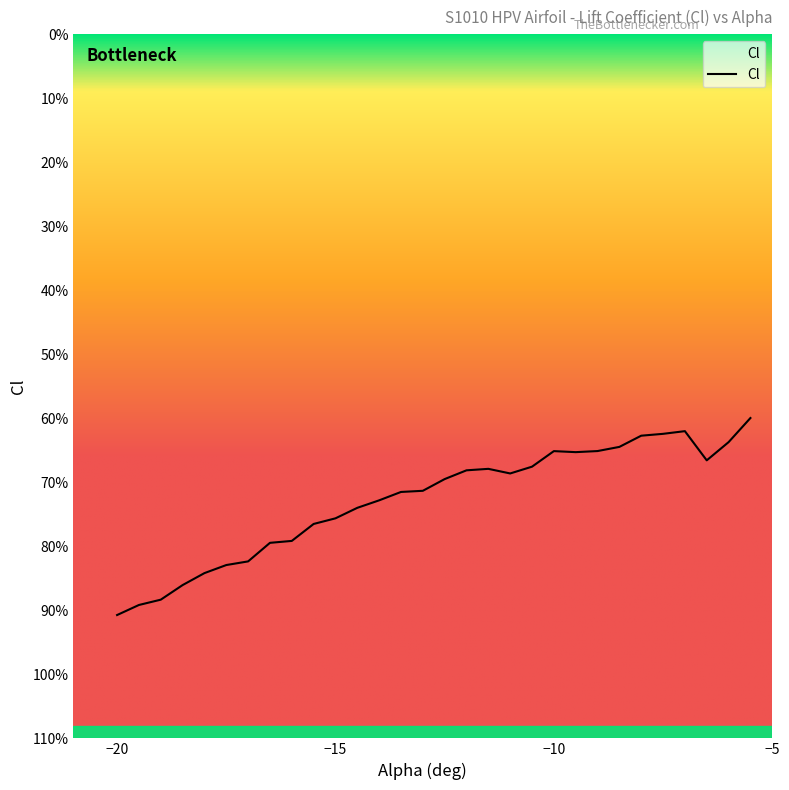

What is the label of the 9th point from the right?

-9.5